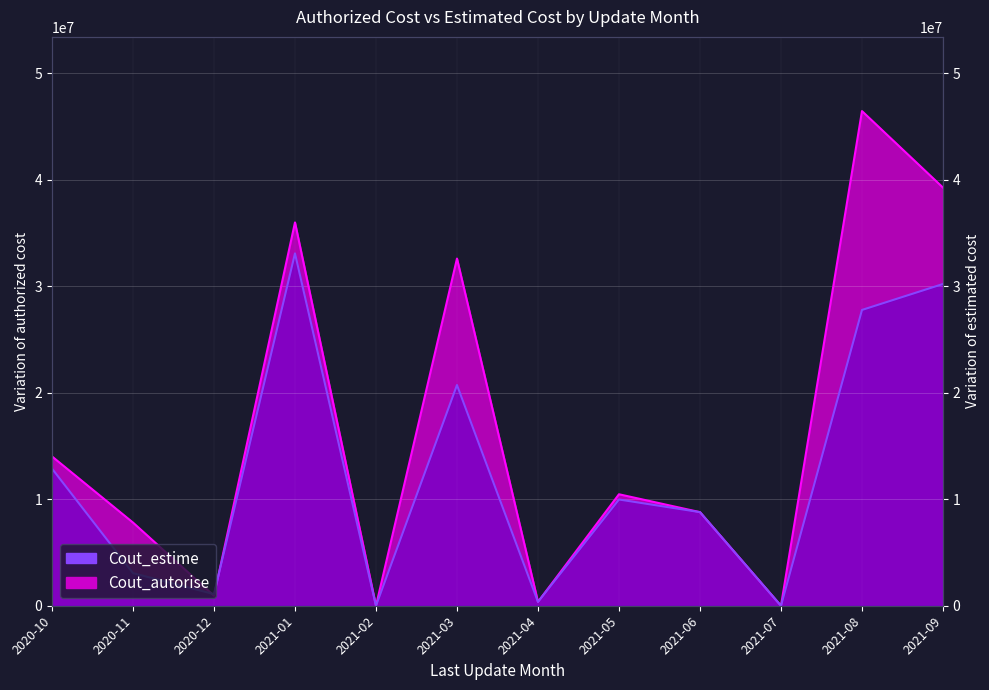

How many lines are shown in the chart?

2